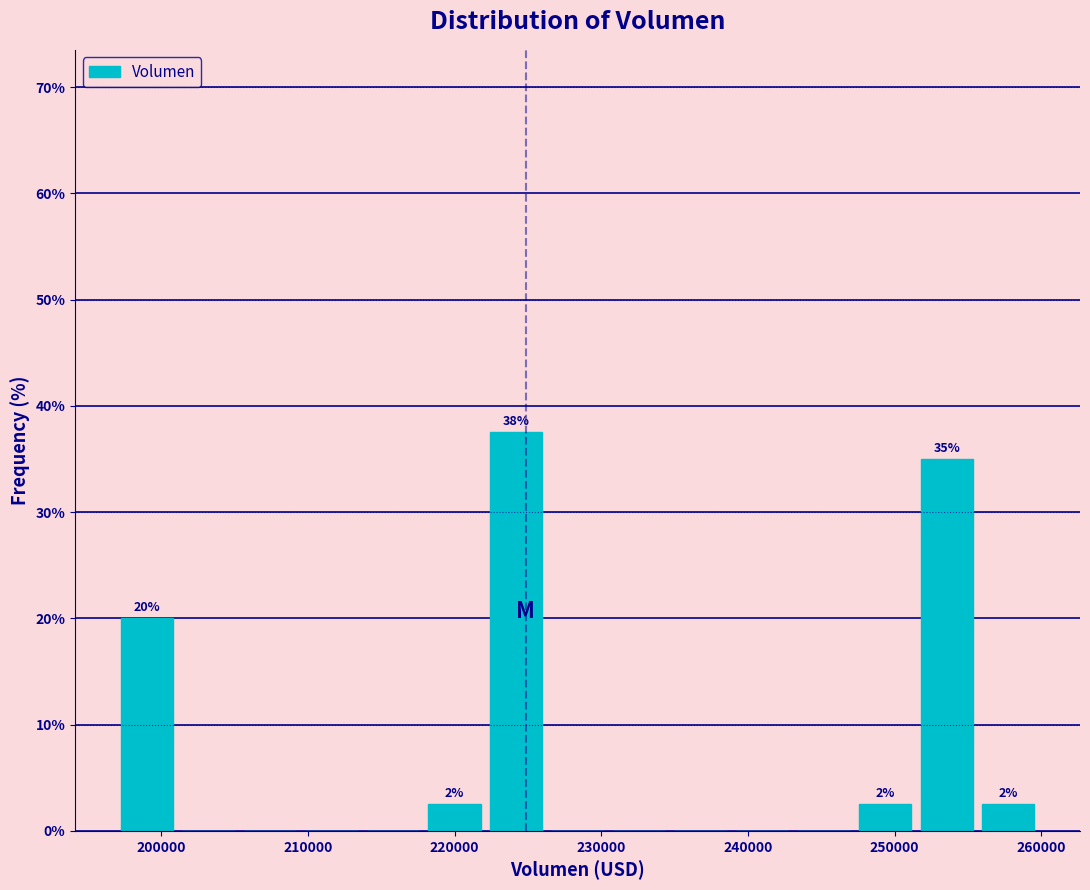

Which range on the x-axis has the tallest bar?

222000 to 226000